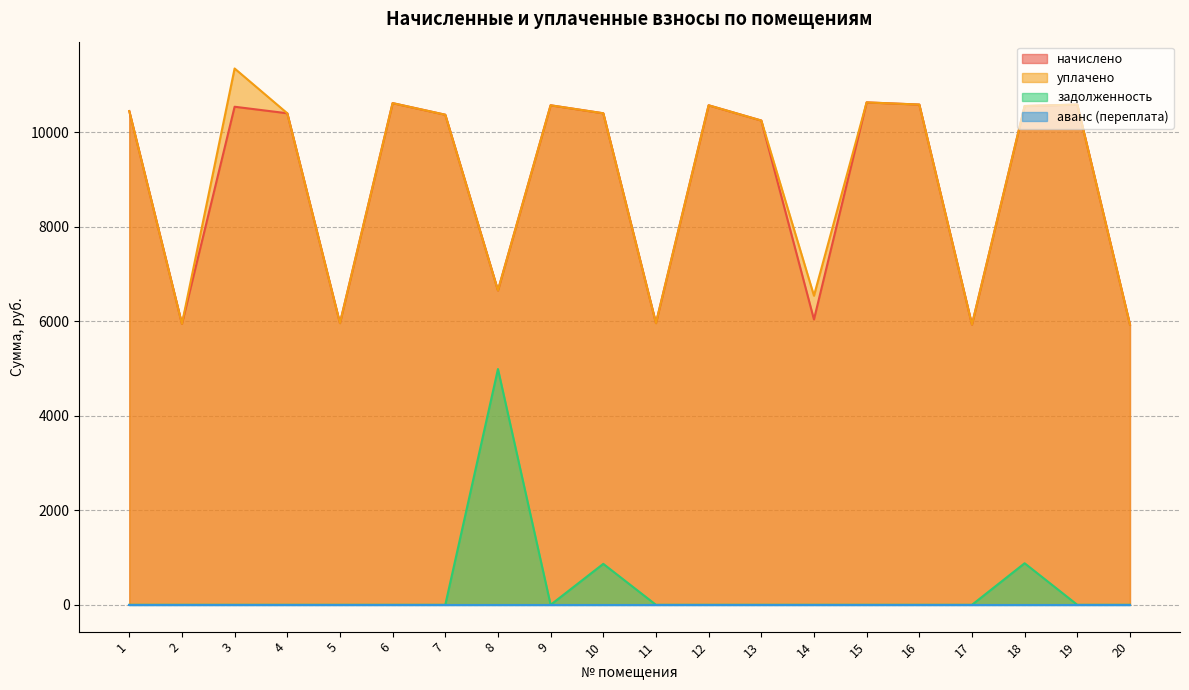

What is the total value across all series at 10?

21664.0